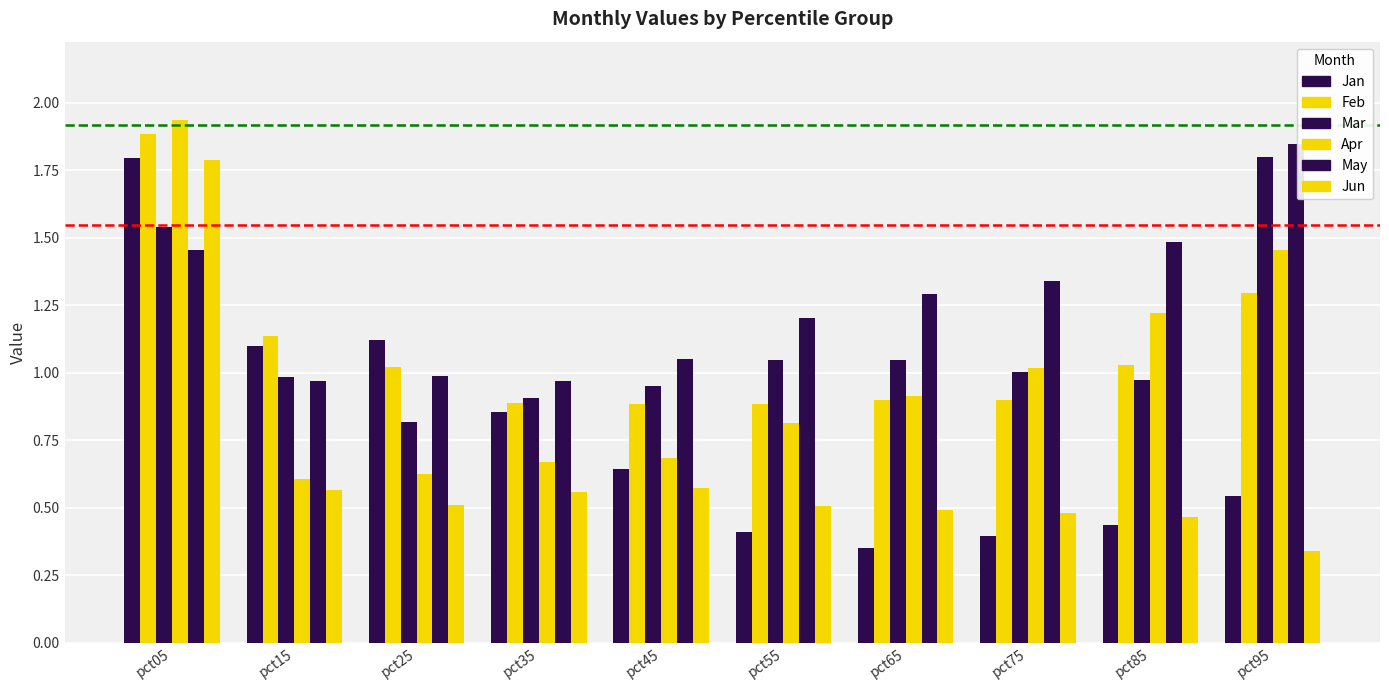

How many data points does each series have?

10